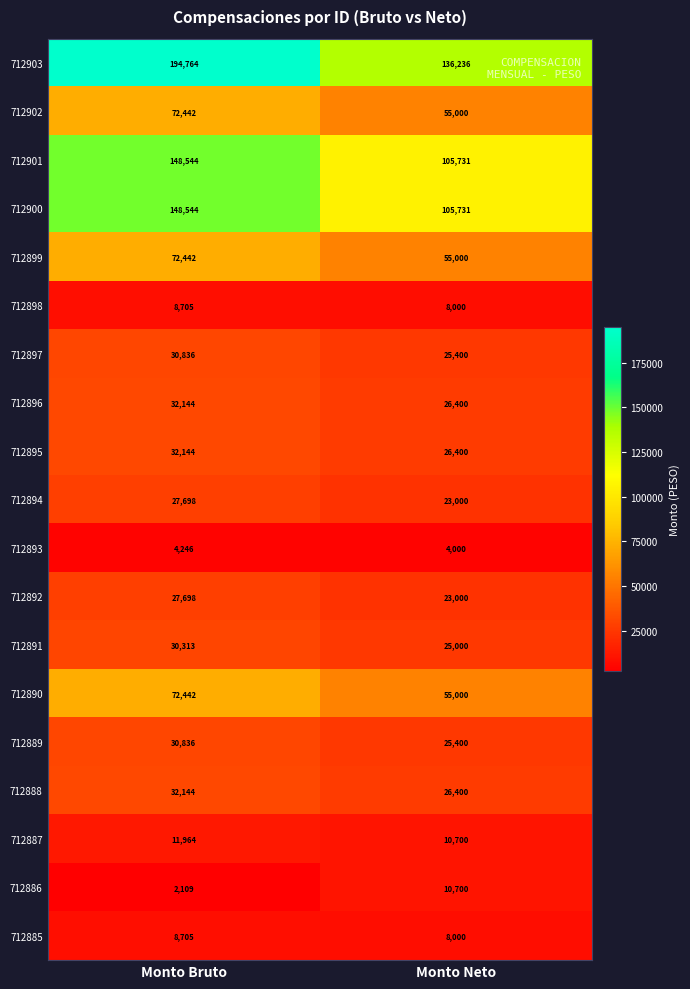

Between Monto Bruto and Monto Neto, which series saw the biggest shift?

712903